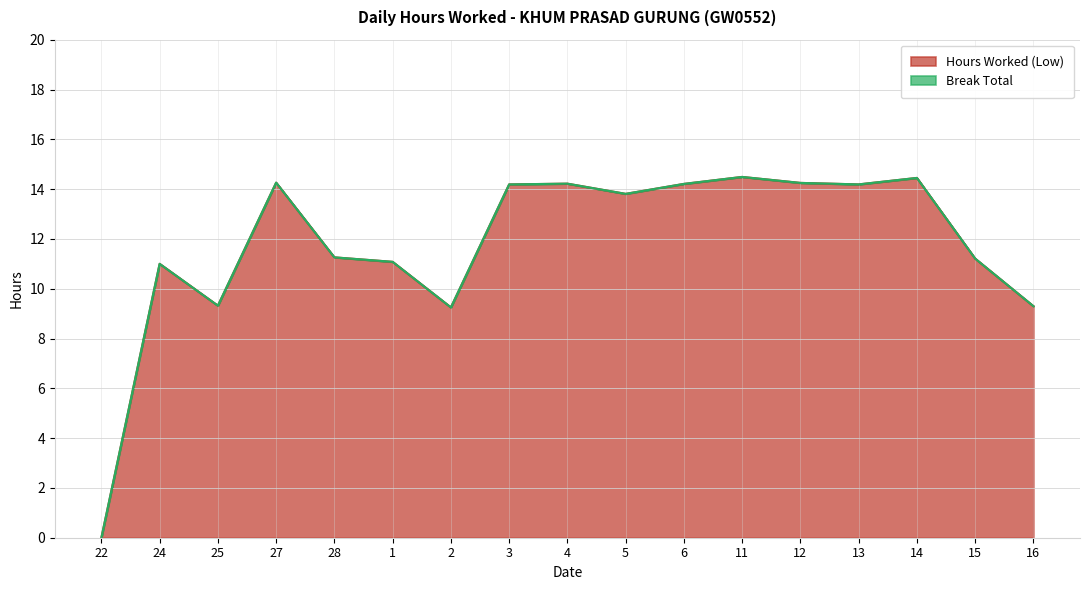

List the labels in order of value, largest first.

11, 14, 27, 12, 4, 6, 3, 13, 5, 28, 15, 1, 24, 25, 16, 2, 22